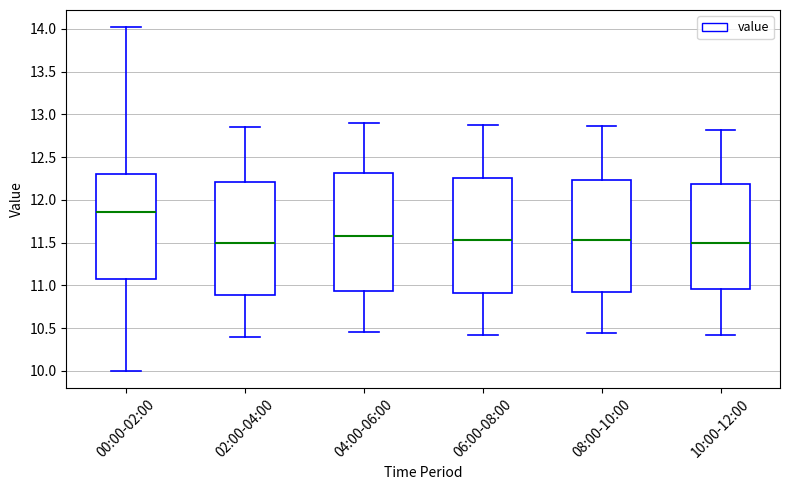

Which box's median line is the highest?

00:00-02:00